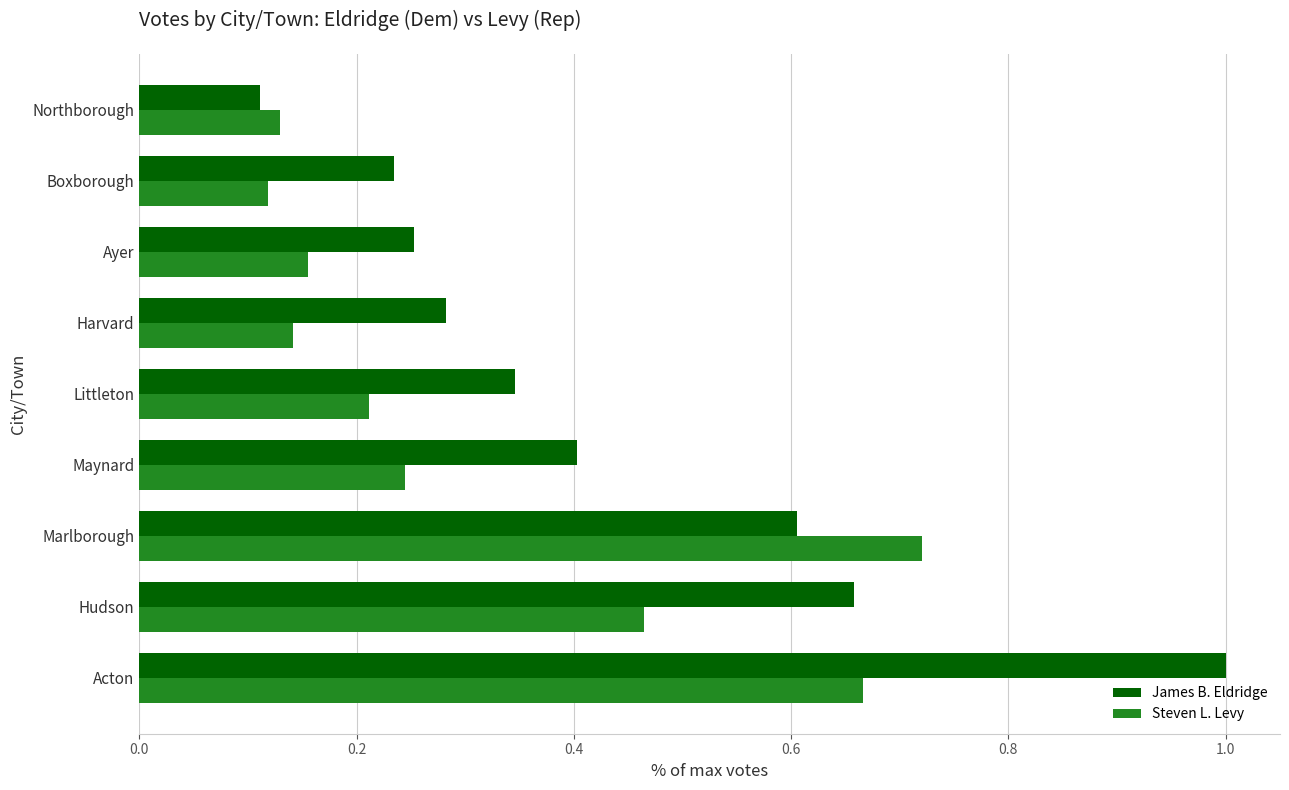

What is the difference between the maximum and minimum values in the James B. Eldridge series?

0.9